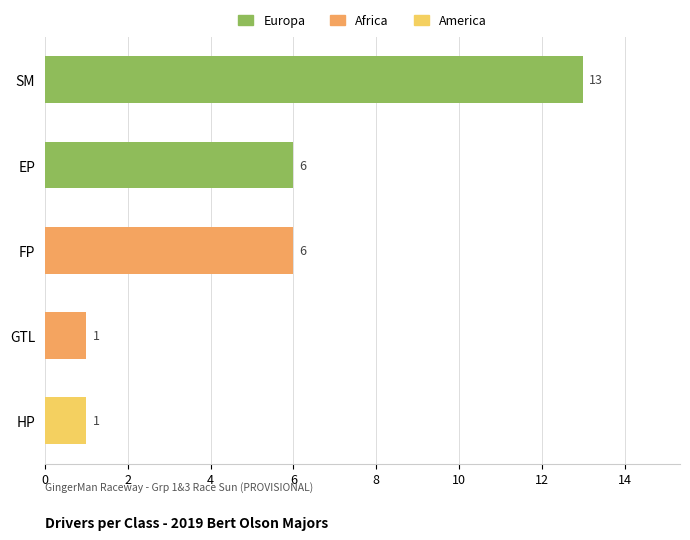

How many data points does each series have?

5